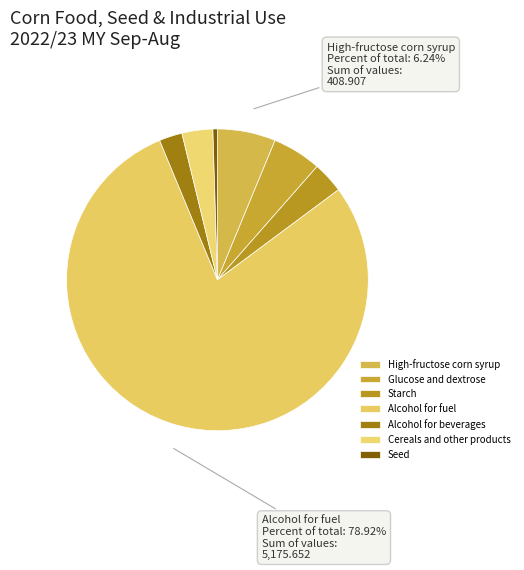

How much of the chart is everything except Seed?

99.5%